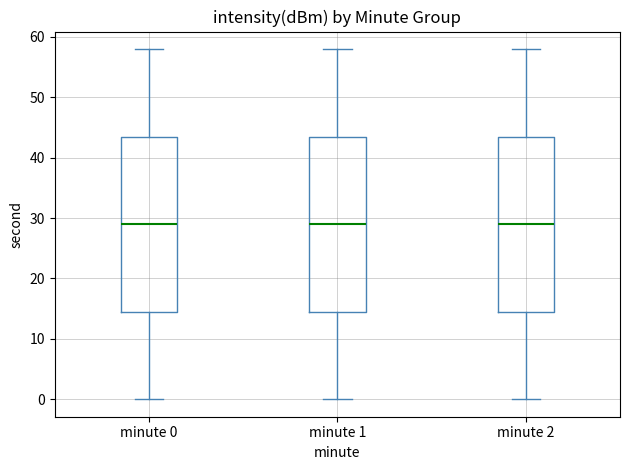

Where is the lower edge of the box for minute 2 on the y-axis? The values are not printed on the chart, so give them approximately, as read against the axis.

15